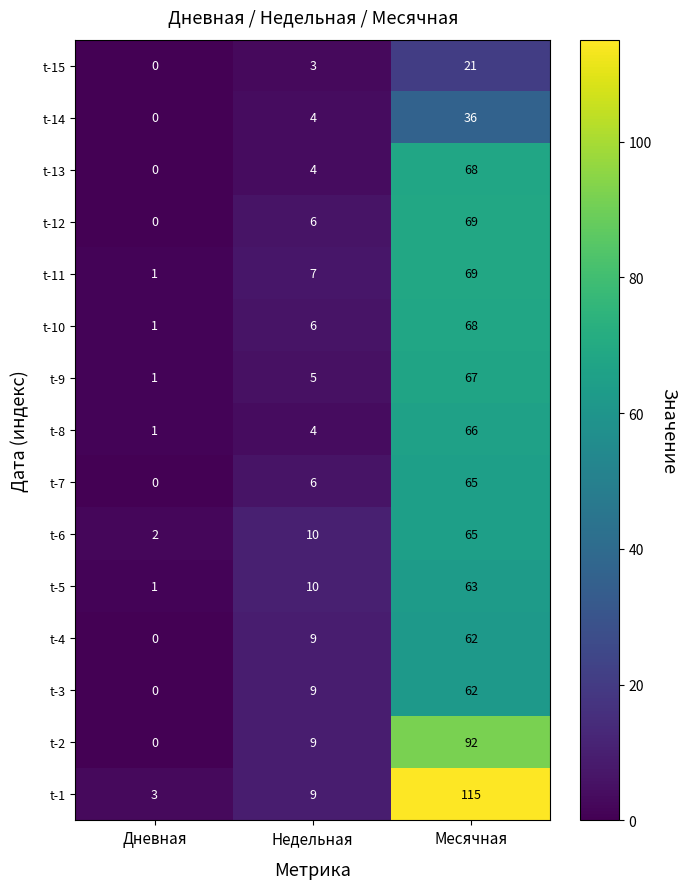

The t-1 series shows 3 at Дневная. True or false?

True